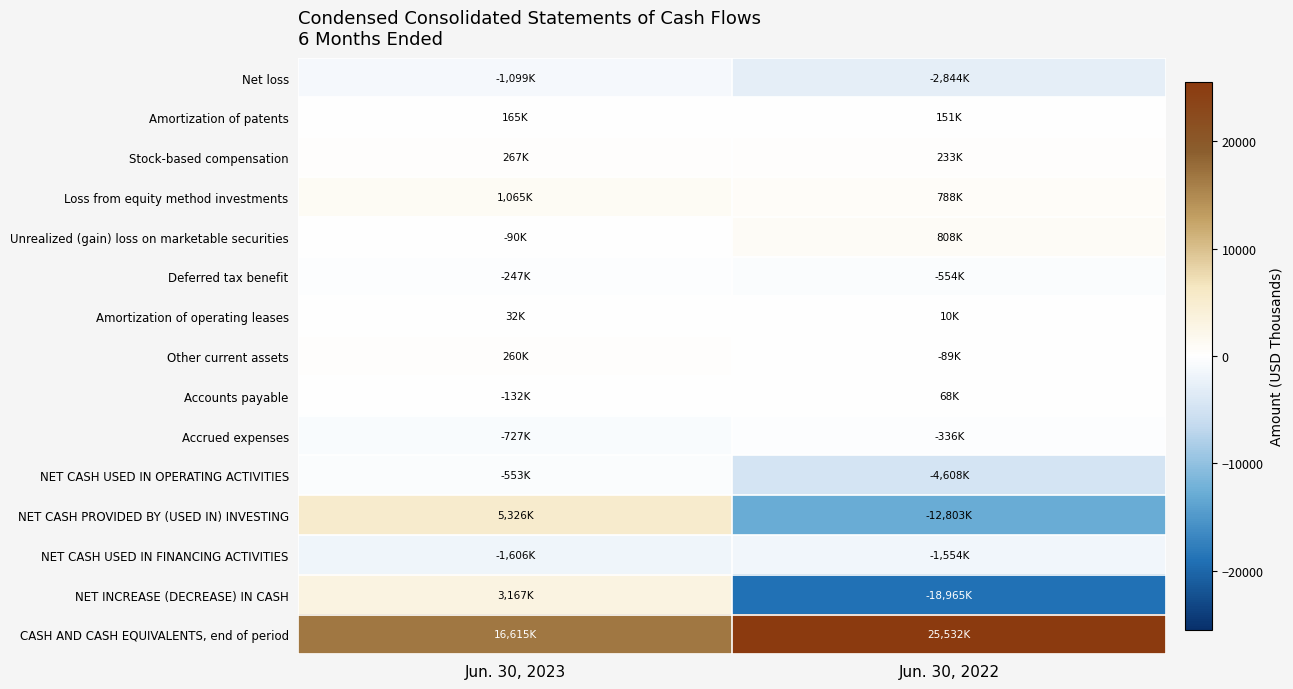

At which category is the sum across all series the highest?

Jun. 30, 2023